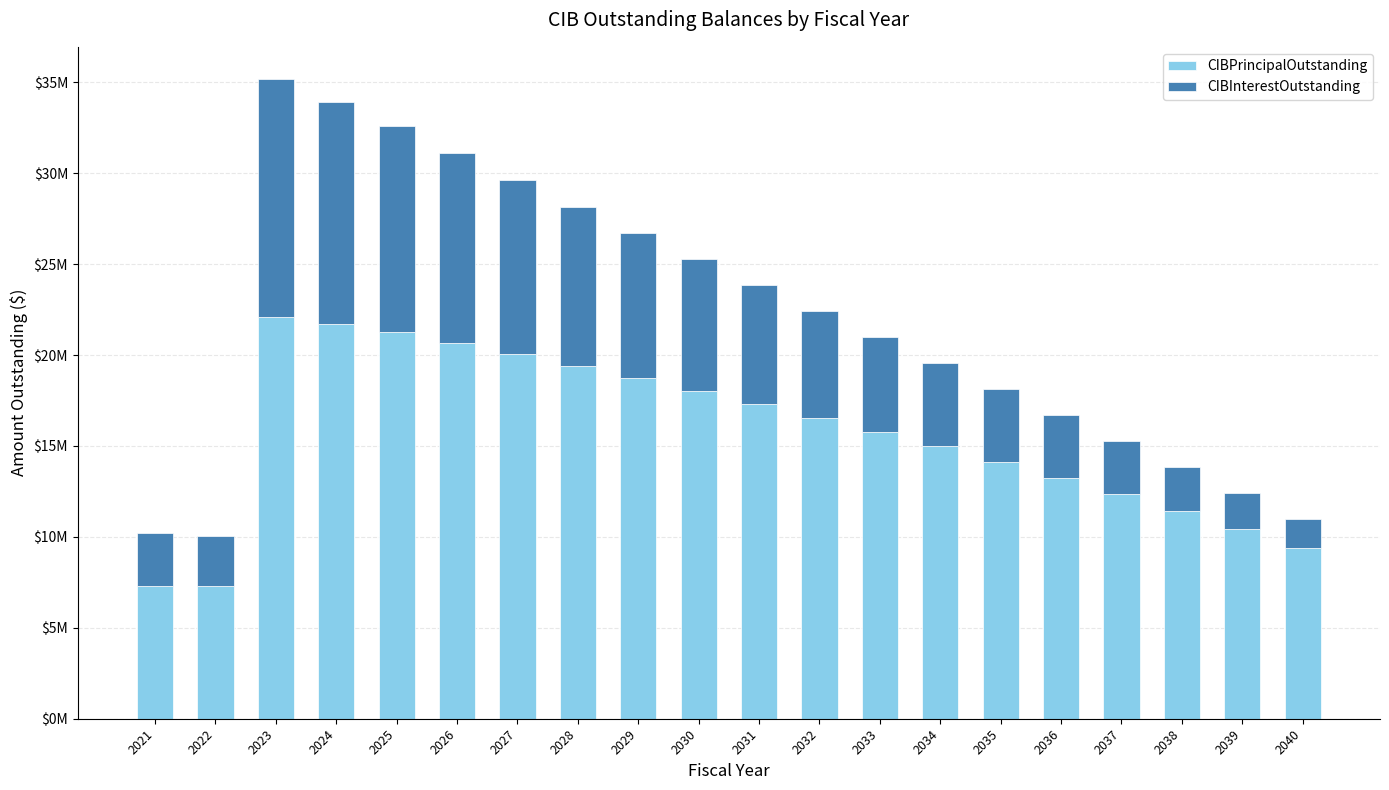

At which label does CIBPrincipalOutstanding reach its minimum?

2021